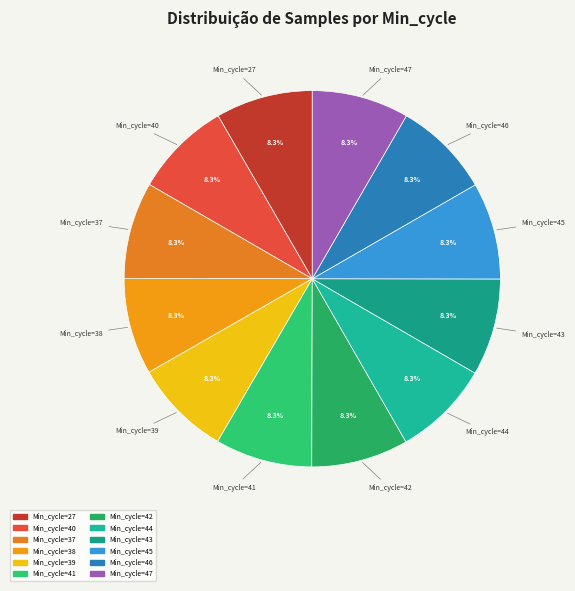

How many segments does this pie chart have?

12